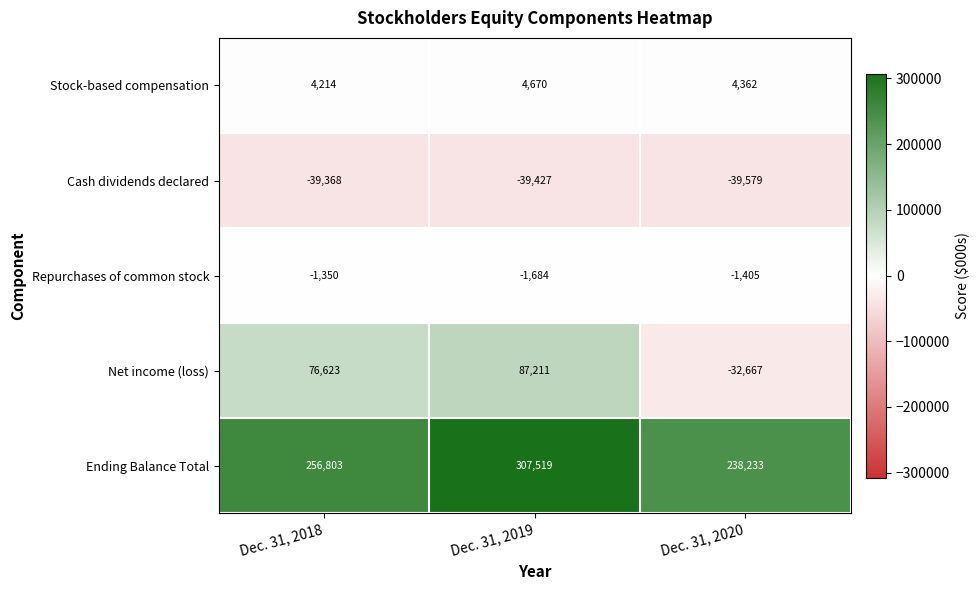

Is it true that Repurchases of common stock equals -2388 at Dec. 31, 2020?

False